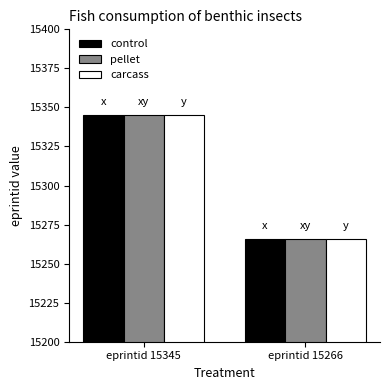

Reading right to left, what are all the values shown in this chart?

control: 15266	15345
pellet: 15266	15345
carcass: 15266	15345